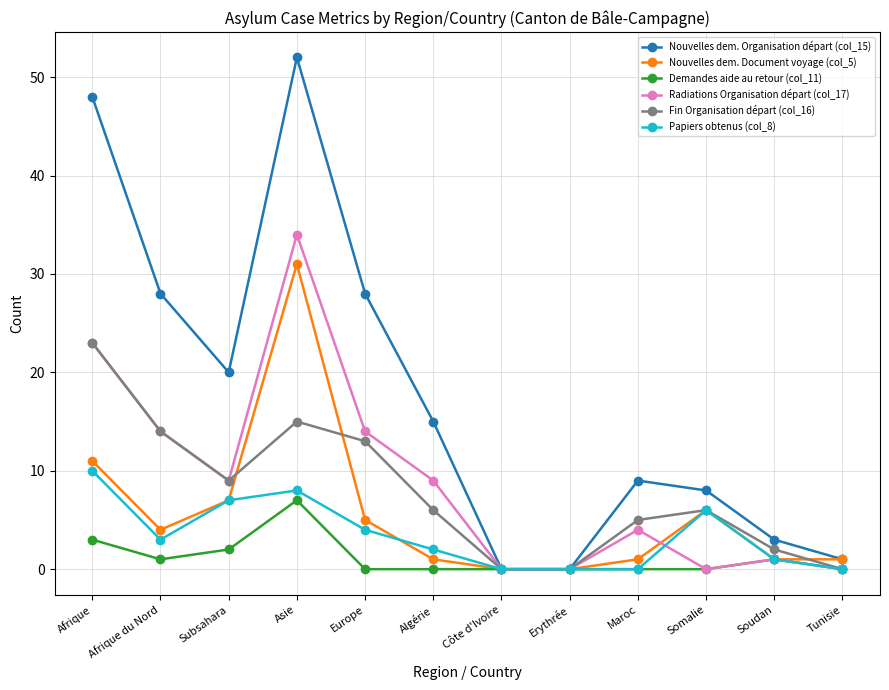

At which category does Papiers obtenus (col_8) reach its first local valley?

Afrique du Nord